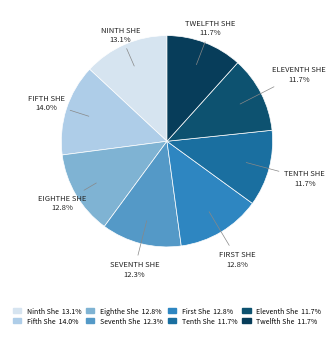

To the nearest percent, what is the difference between the largest and smallest slice percentages?

2%